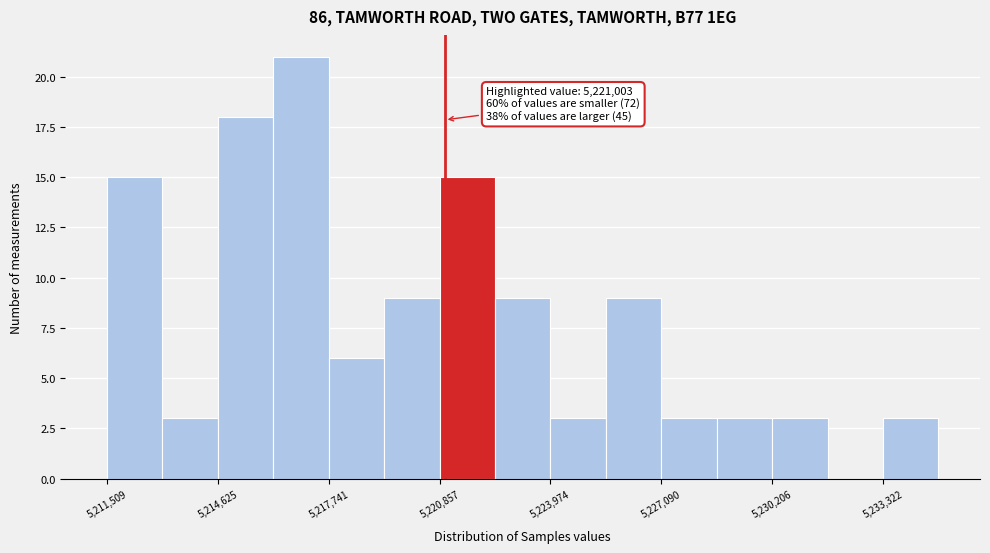

Read against the x-axis, roughly where is the centre of the tallest bar?

5217000